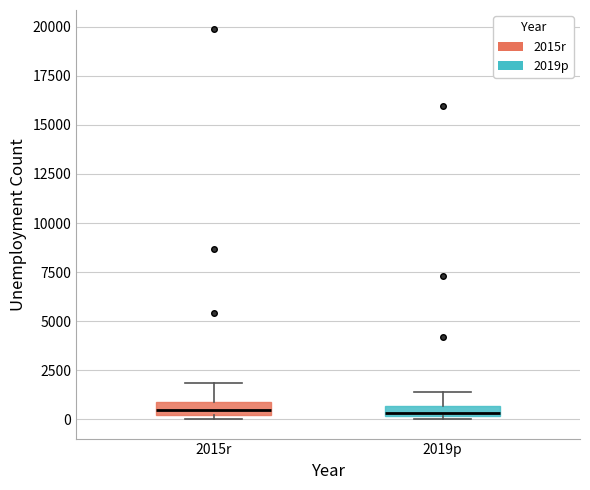

Where is the upper edge of the box for 2015r on the y-axis? The values are not printed on the chart, so give them approximately, as read against the axis.

1000